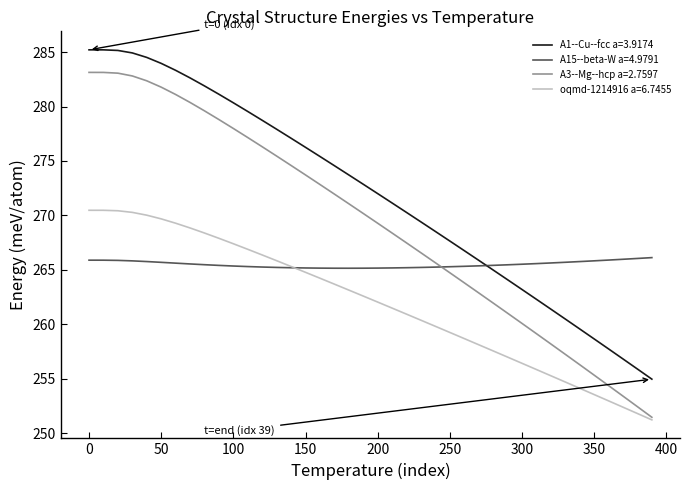

List the series in order of their peak value, highest first.

A1--Cu--fcc a=3.9174, A3--Mg--hcp a=2.7597, oqmd-1214916 a=6.7455, A15--beta-W a=4.9791